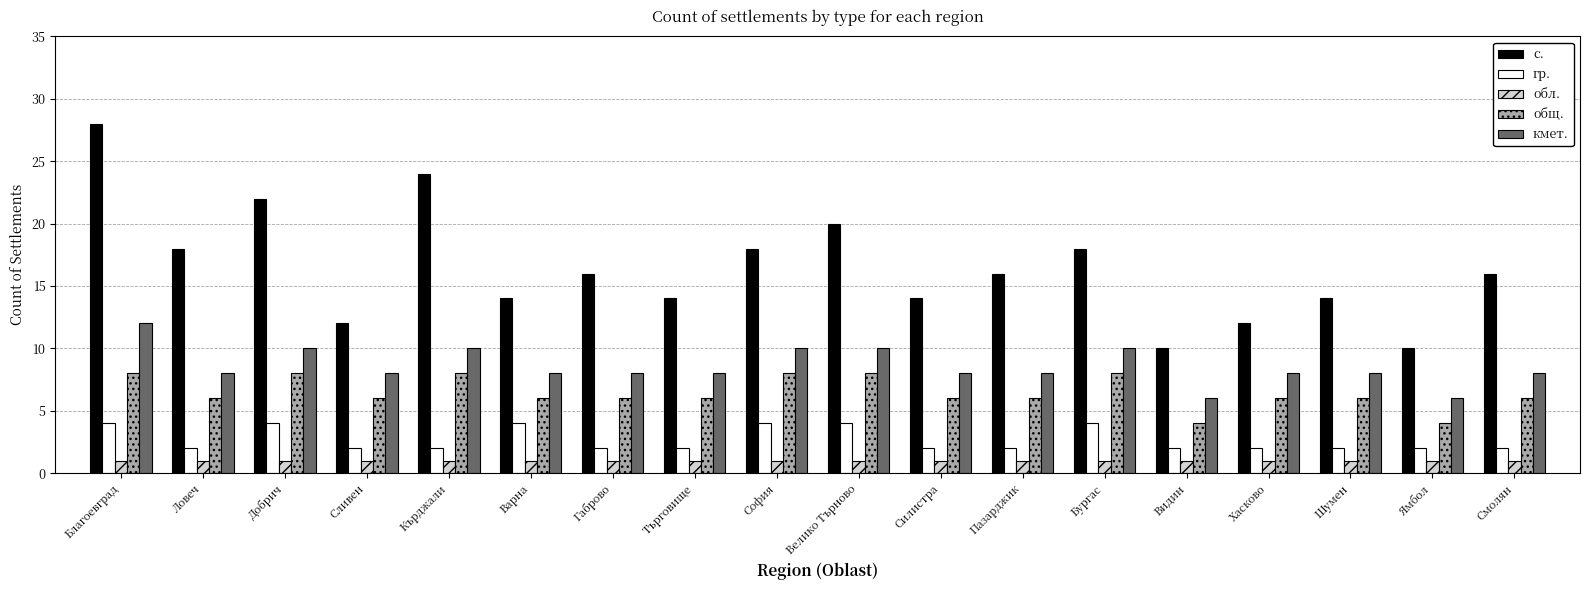

Reading left to right, what are all the values shown in this chart?

с.: Благоевград=28	Ловеч=18	Добрич=22	Сливен=12	Кърджали=24	Варна=14	Габрово=16	Търговище=14	София=18	Велико Търново=20	Силистра=14	Пазарджик=16	Бургас=18	Видин=10	Хасково=12	Шумен=14	Ямбол=10	Смолян=16
гр.: Благоевград=4	Ловеч=2	Добрич=4	Сливен=2	Кърджали=2	Варна=4	Габрово=2	Търговище=2	София=4	Велико Търново=4	Силистра=2	Пазарджик=2	Бургас=4	Видин=2	Хасково=2	Шумен=2	Ямбол=2	Смолян=2
обл.: Благоевград=1	Ловеч=1	Добрич=1	Сливен=1	Кърджали=1	Варна=1	Габрово=1	Търговище=1	София=1	Велико Търново=1	Силистра=1	Пазарджик=1	Бургас=1	Видин=1	Хасково=1	Шумен=1	Ямбол=1	Смолян=1
общ.: Благоевград=8	Ловеч=6	Добрич=8	Сливен=6	Кърджали=8	Варна=6	Габрово=6	Търговище=6	София=8	Велико Търново=8	Силистра=6	Пазарджик=6	Бургас=8	Видин=4	Хасково=6	Шумен=6	Ямбол=4	Смолян=6
кмет.: Благоевград=12	Ловеч=8	Добрич=10	Сливен=8	Кърджали=10	Варна=8	Габрово=8	Търговище=8	София=10	Велико Търново=10	Силистра=8	Пазарджик=8	Бургас=10	Видин=6	Хасково=8	Шумен=8	Ямбол=6	Смолян=8